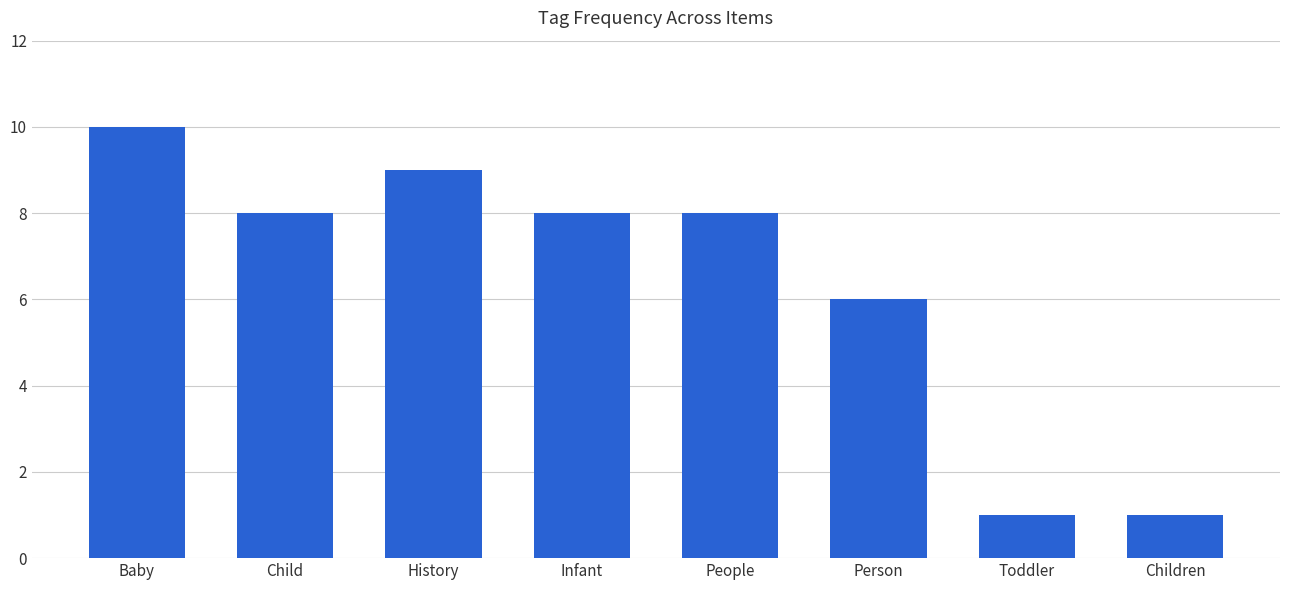

What is the minimum value shown in the chart?

1